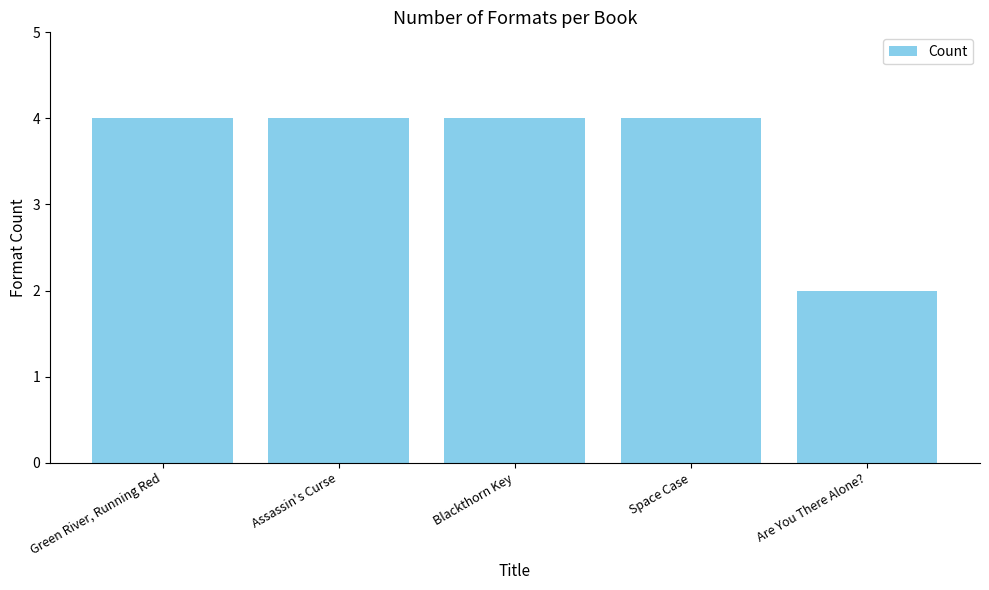

How many values are below 4?

1